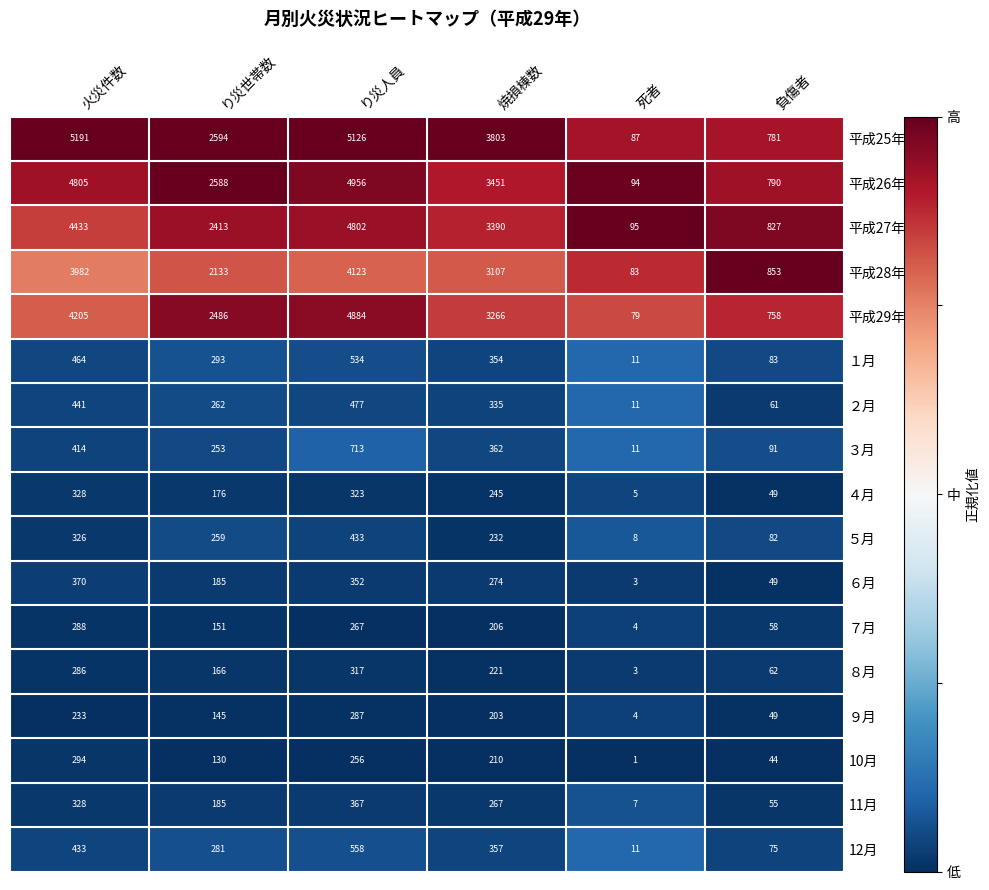

The ８月 series shows 149 at 焼損棟数. True or false?

False